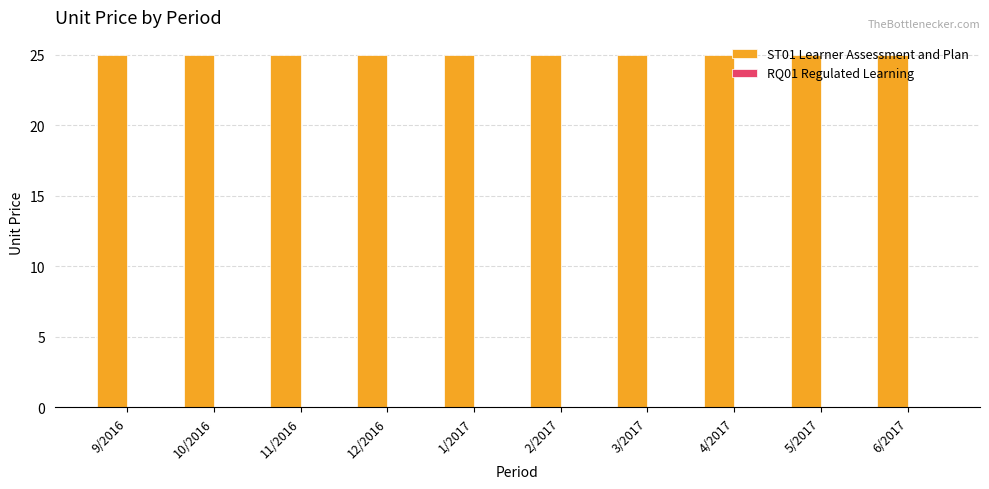

How many bars are there in each group?

2